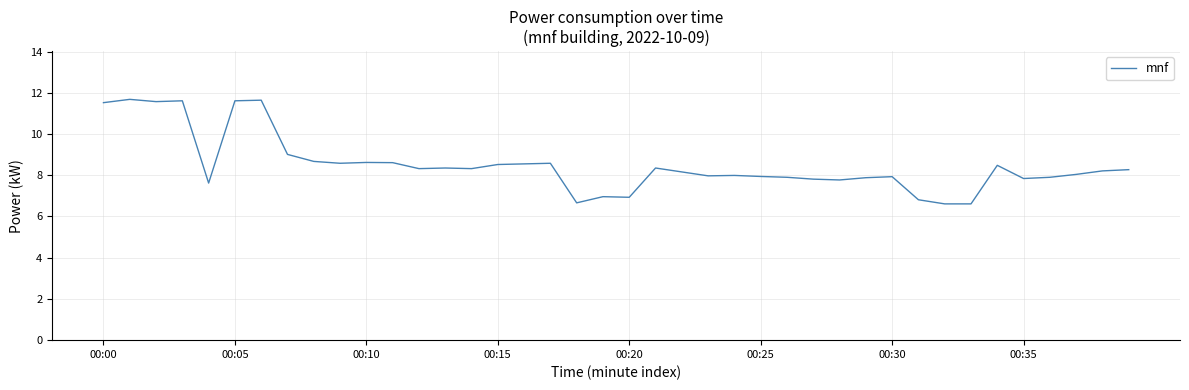

How many lines are shown in the chart?

1